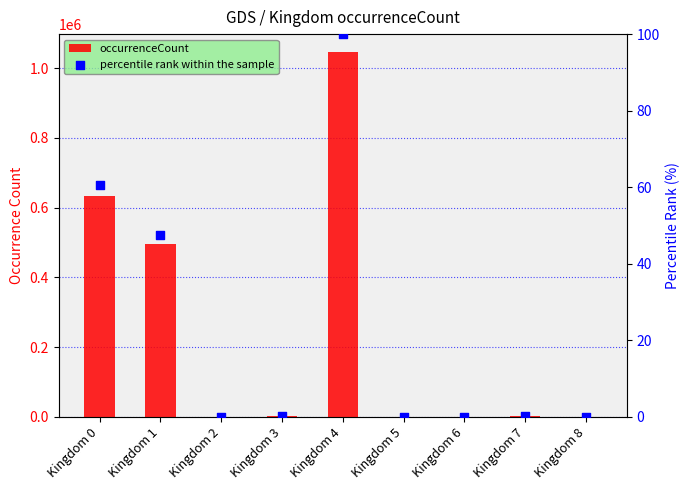

At how many categories does at least one series exceed 390427?

3